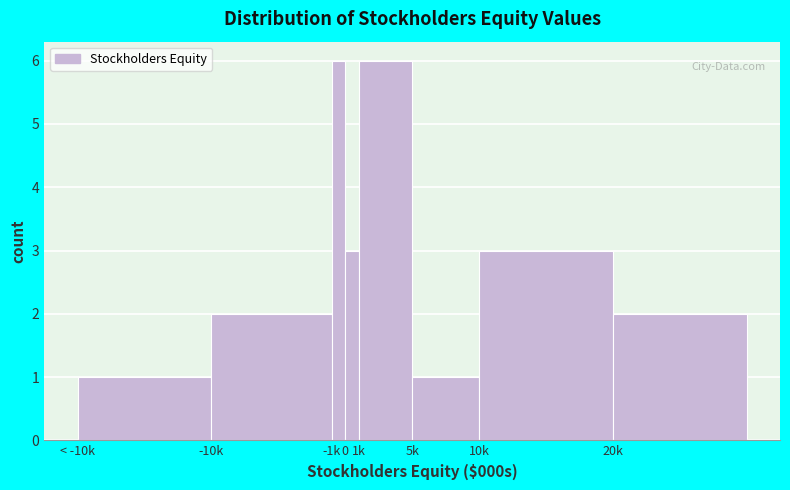

Reading left to right, what are all the values shown in this chart?

< -10k=1	-10k=2	-1k=6	0=3	1k=6	5k=1	10k=3	20k=2